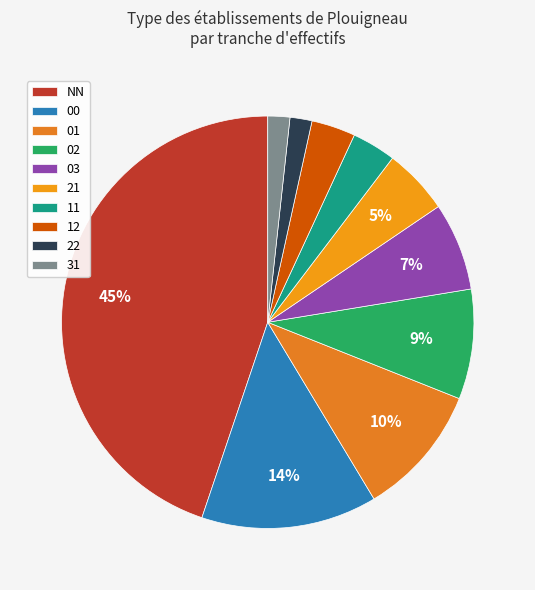

Is it true that 00 is 21% of the pie?

False